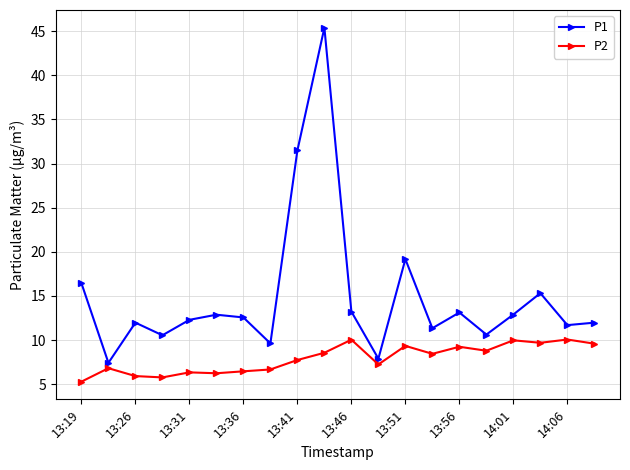

What is the lowest value of the P1 series?

7.4